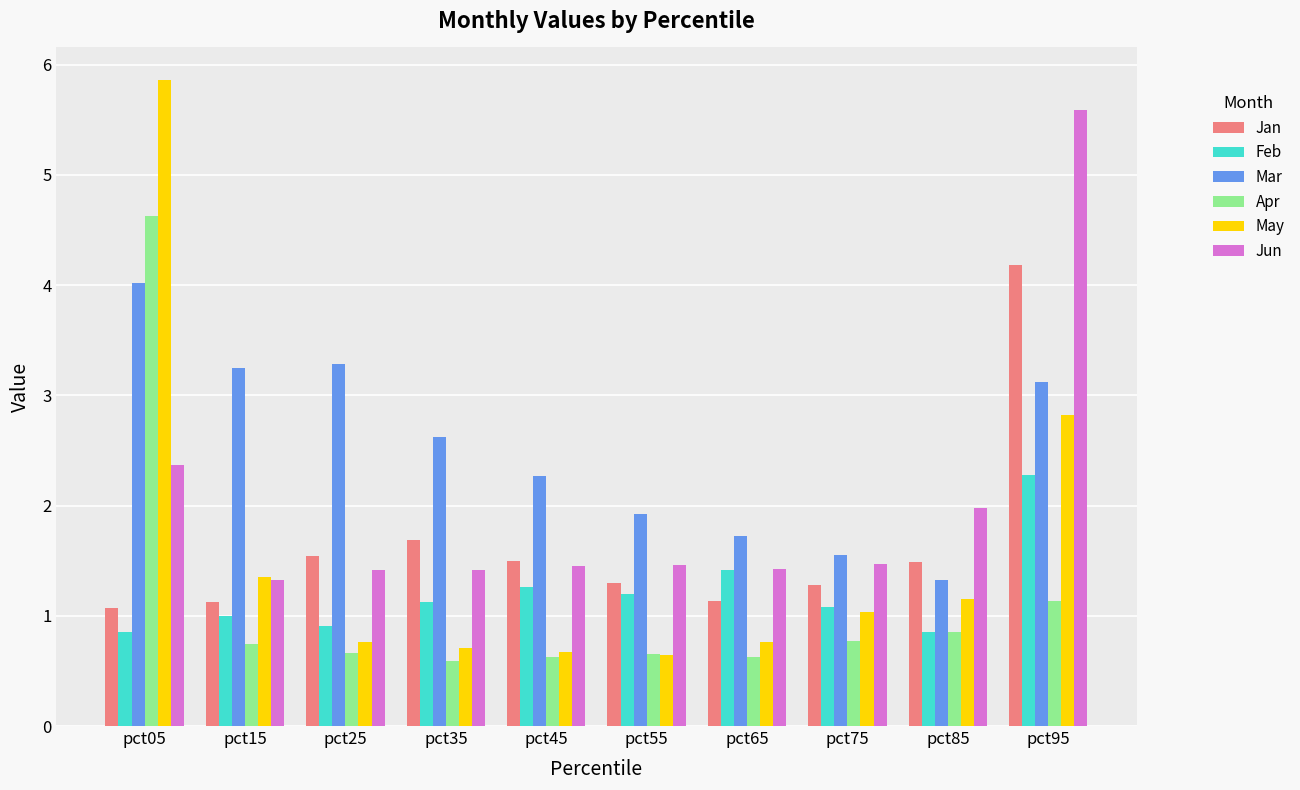

Is it true that Jan equals 1.7 at pct35?

True